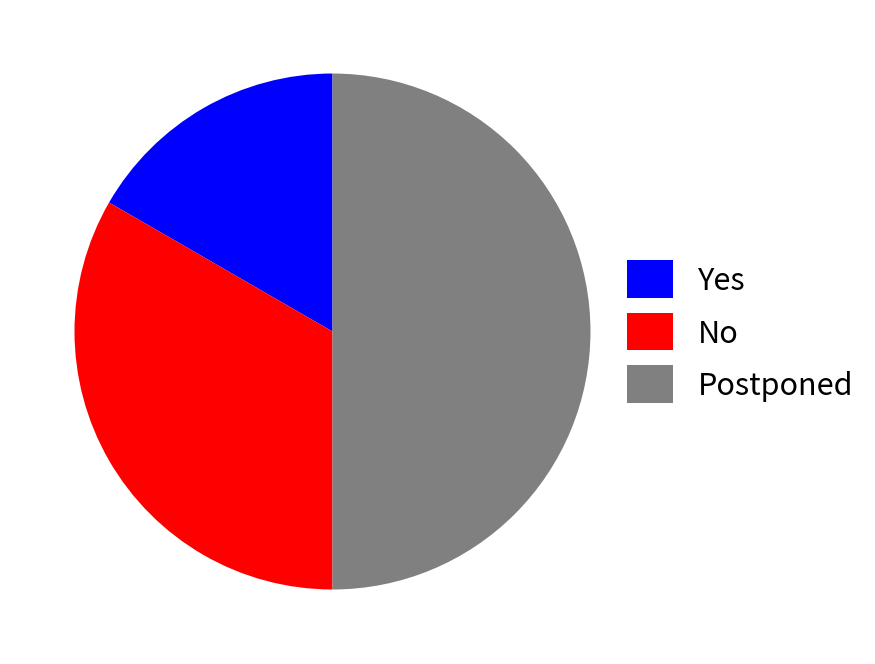

Is the sum of Postponed and No greater than half?

Yes